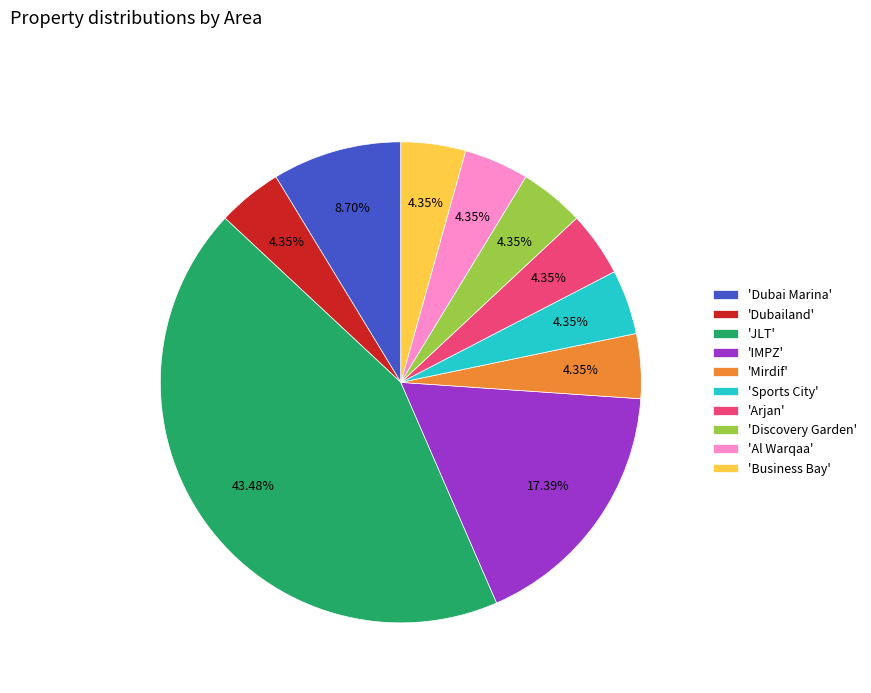

What is the largest slice in the pie chart?

'JLT'